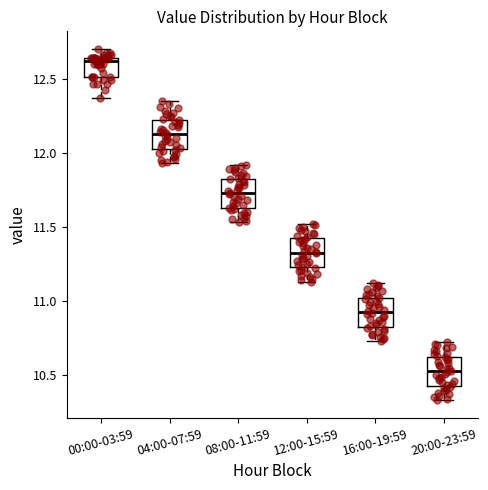

Reading left to right, read every box against the y-axis: the position of its median line, the range the box covers, and the ends of its whiskers. The values are not printed on the chart, so give them approximately, as read against the axis.

00:00-03:59: median 12.60, box 12.50 to 12.65, whiskers 12.35 to 12.70
04:00-07:59: median 12.15, box 12.05 to 12.20, whiskers 11.95 to 12.35
08:00-11:59: median 11.75, box 11.65 to 11.80, whiskers 11.55 to 11.90
12:00-15:59: median 11.35, box 11.25 to 11.40, whiskers 11.15 to 11.50
16:00-19:59: median 10.95, box 10.85 to 11.00, whiskers 10.75 to 11.10
20:00-23:59: median 10.55, box 10.45 to 10.60, whiskers 10.35 to 10.70